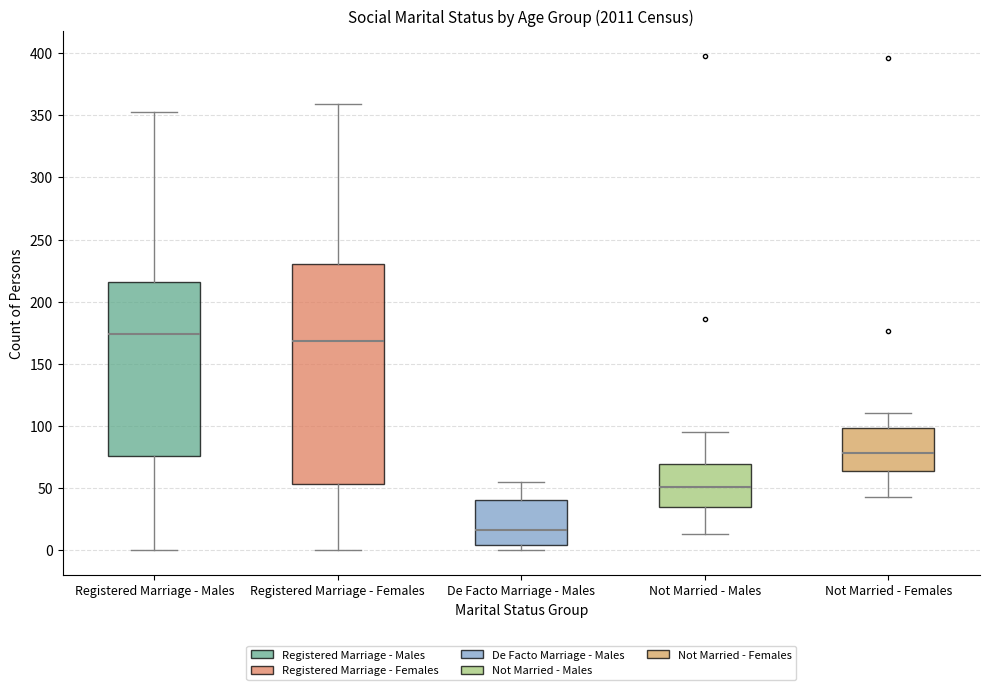

Reading left to right, transcribe this box plot: for each box, give where its median line is, the range the box spans, and where its two whiskers end, as read against the y-axis. The values are not printed on the chart, so give them approximately, as read against the axis.

Registered Marriage - Males: median 175, box 75 to 215, whiskers 0 to 355
Registered Marriage - Females: median 170, box 55 to 230, whiskers 0 to 360
De Facto Marriage - Males: median 15, box 5 to 40, whiskers 0 to 55
Not Married - Males: median 50, box 35 to 70, whiskers 15 to 95
Not Married - Females: median 80, box 65 to 100, whiskers 45 to 110